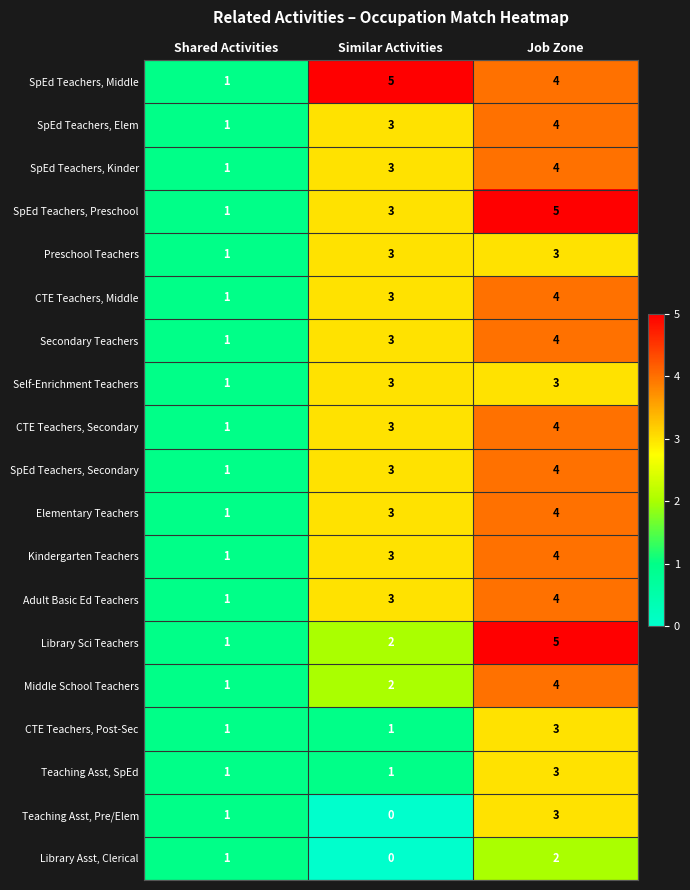

At how many categories does at least one series exceed 4?

2